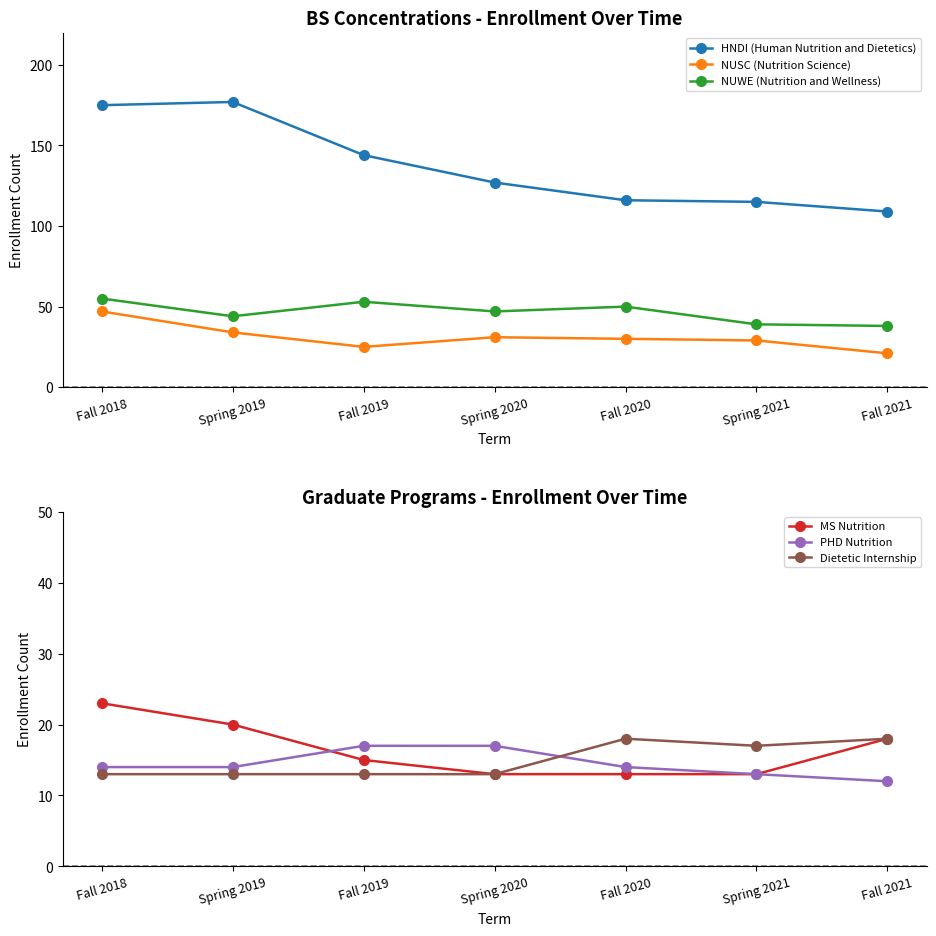

Is the value of HNDI (Human Nutrition and Dietetics) at Fall 2018 greater than the value of MS Nutrition at Fall 2021?

Yes